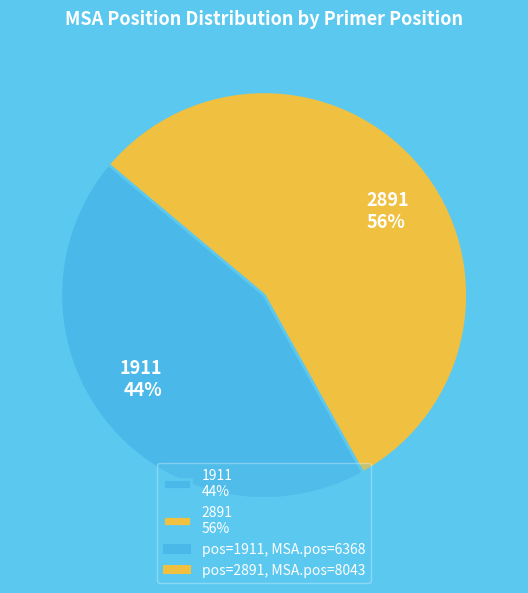

What is the largest slice in the pie chart?

2891